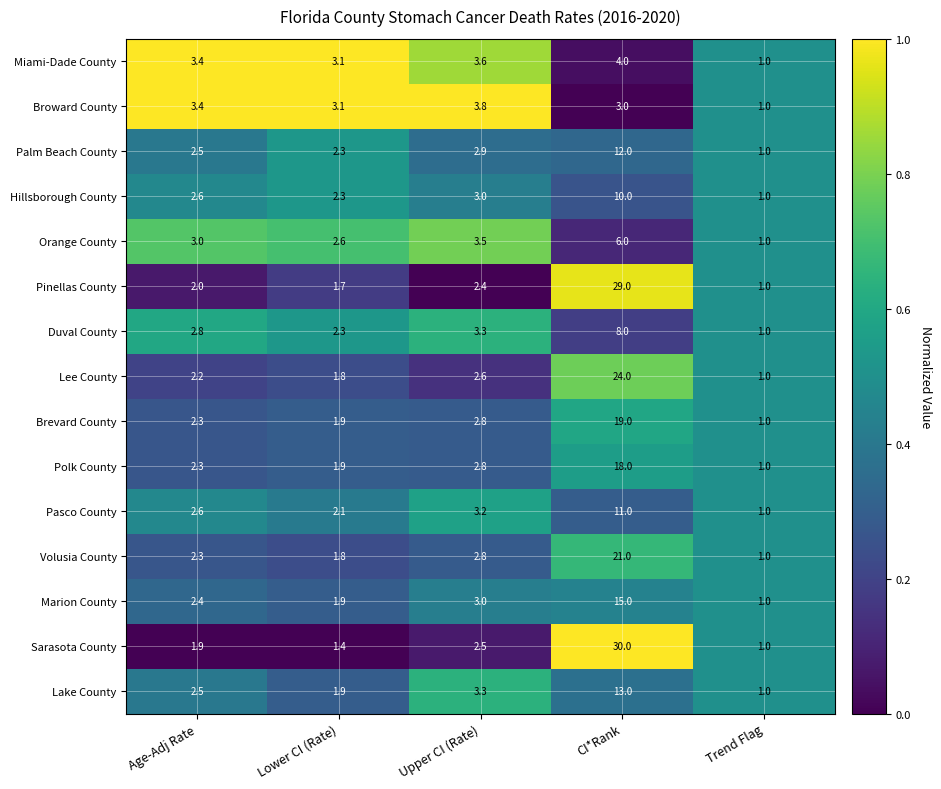

Which series has the largest total across all categories?

Sarasota County